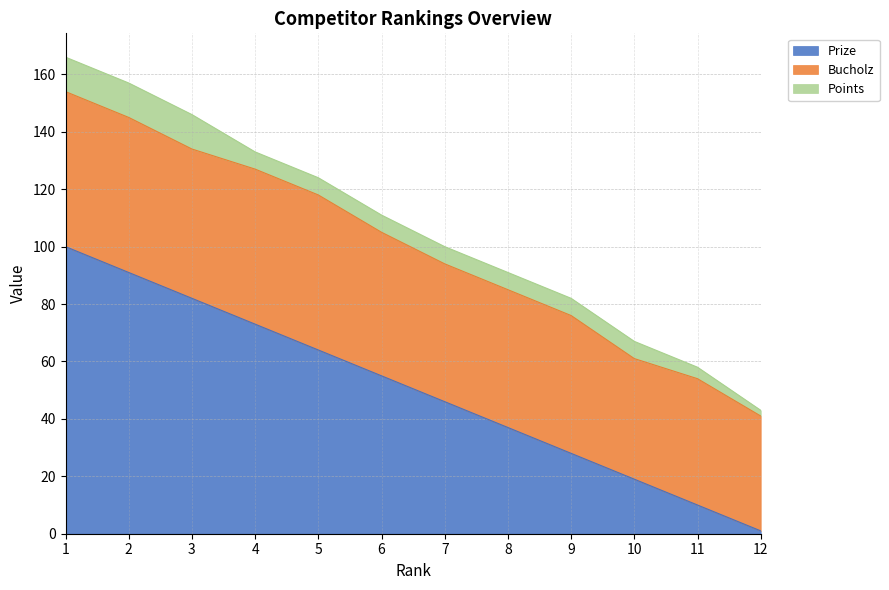

Between 3 and 6, which is larger?

3